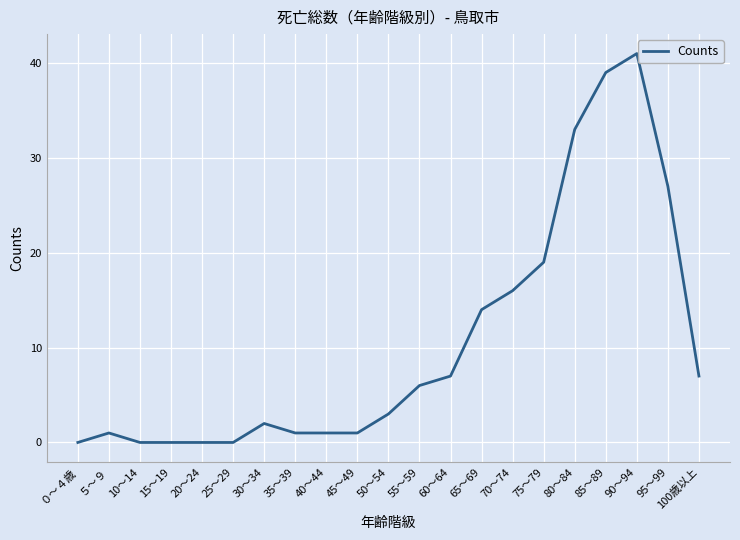

What is the difference between the maximum and minimum values?

41